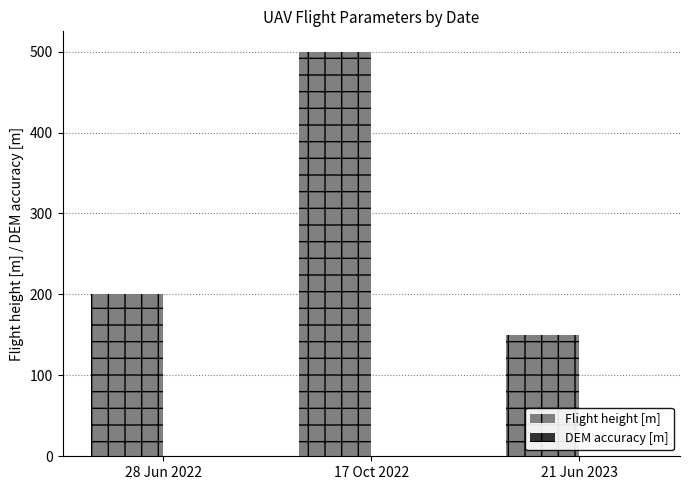

At which category is the sum across all series the highest?

17 Oct 2022